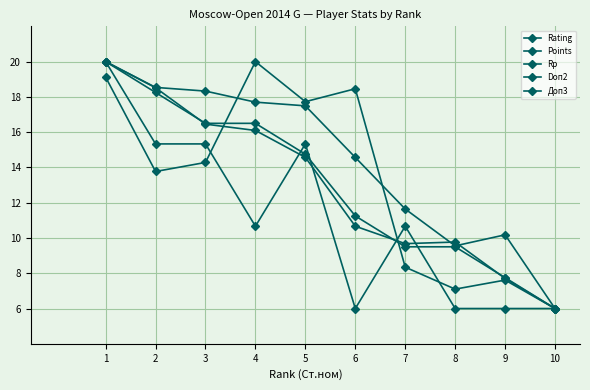

How many lines are shown in the chart?

5